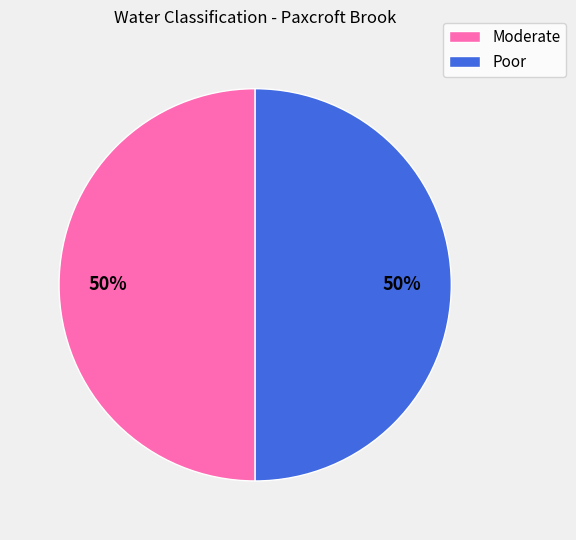

Do Moderate and Poor together represent more than half of the pie?

Yes